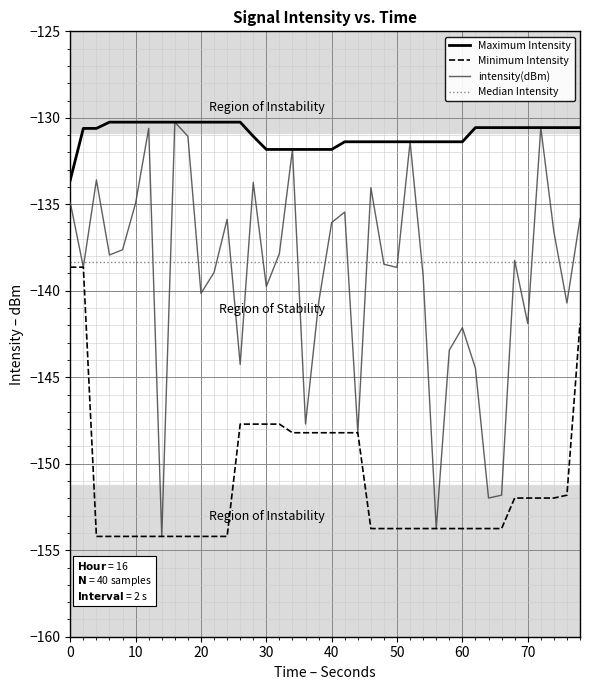

What is the minimum value shown in the chart?

-154.2